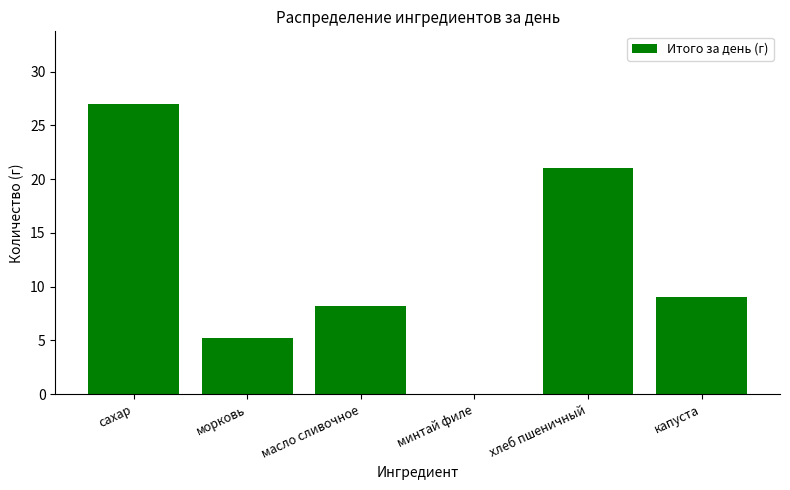

What is the sum of the values at капуста and минтай филе?

9.0